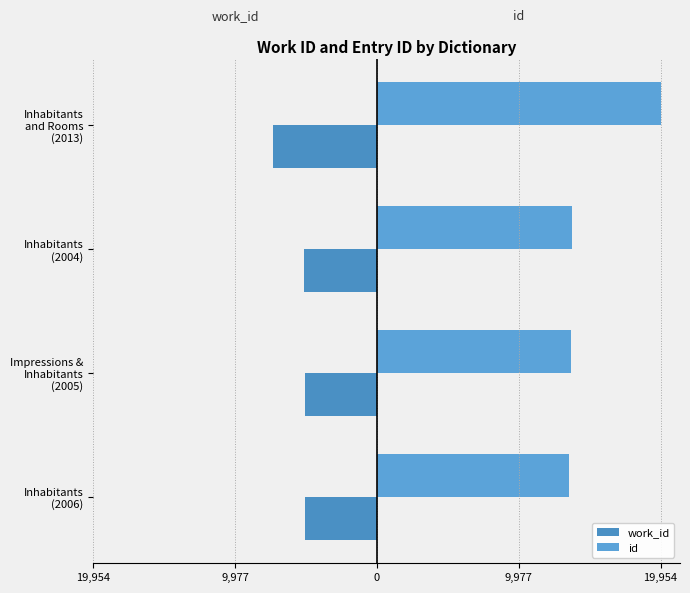

What are all the series names shown in the legend?

work_id, id